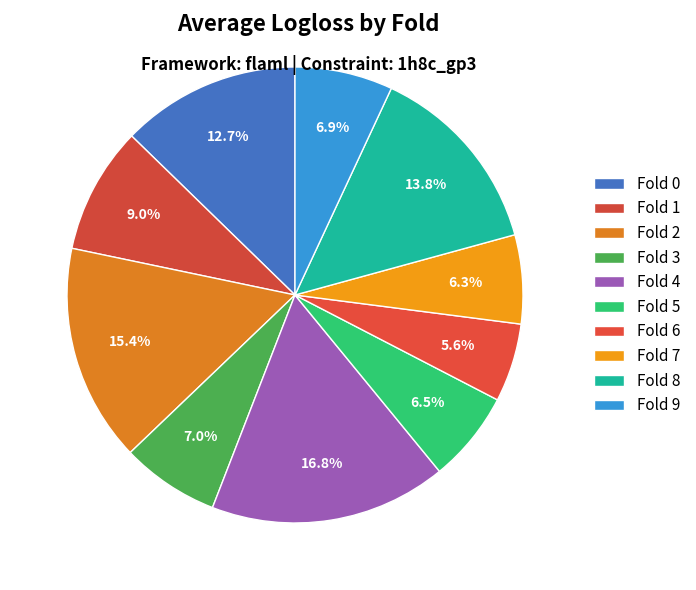

How many segments does this pie chart have?

10